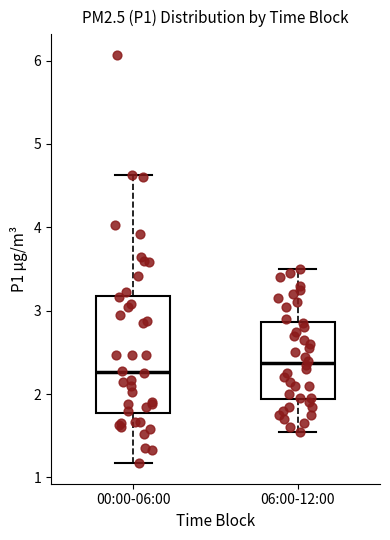

Which box is the tallest, from its lower edge to its upper edge?

00:00-06:00